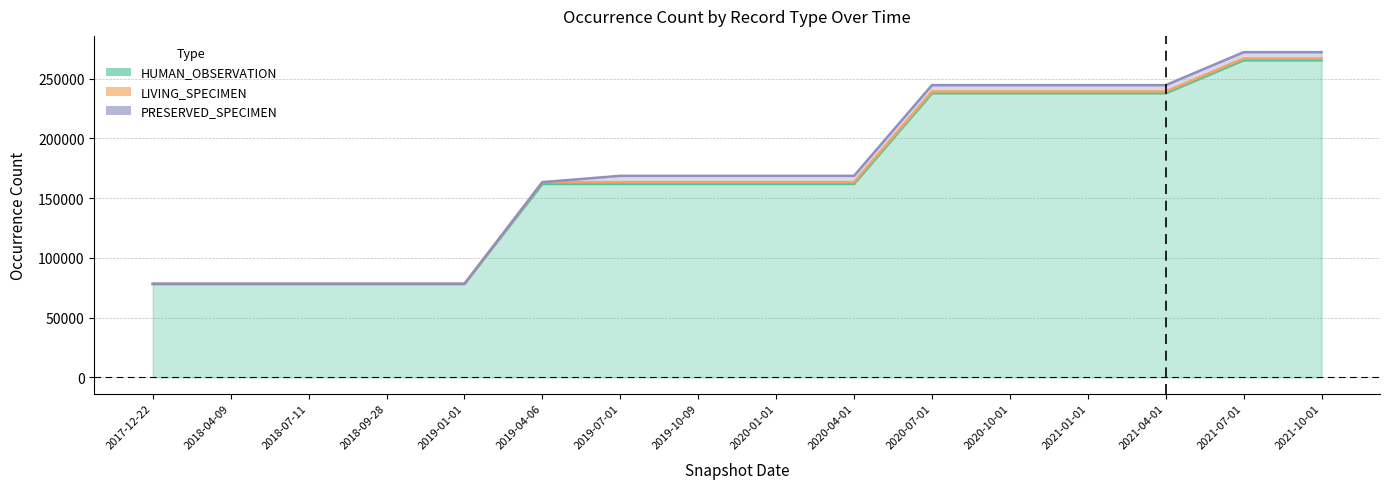

How many data points does each series have?

16